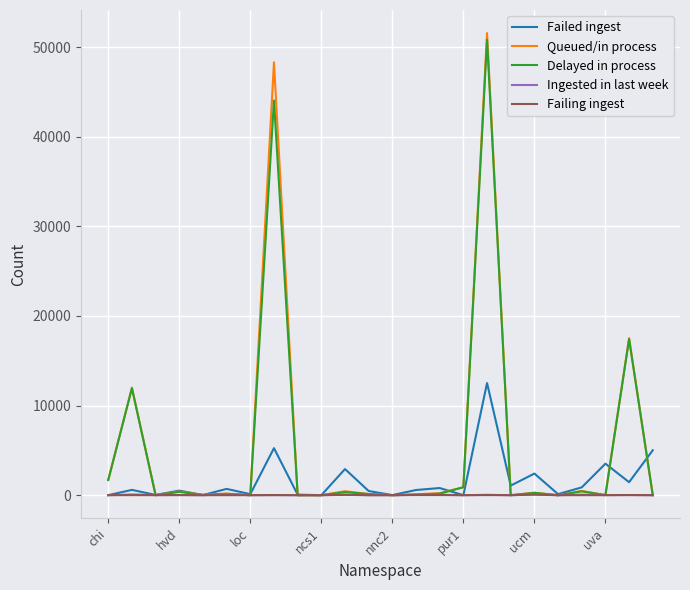

Which series has the largest range (max minus min)?

Queued/in process